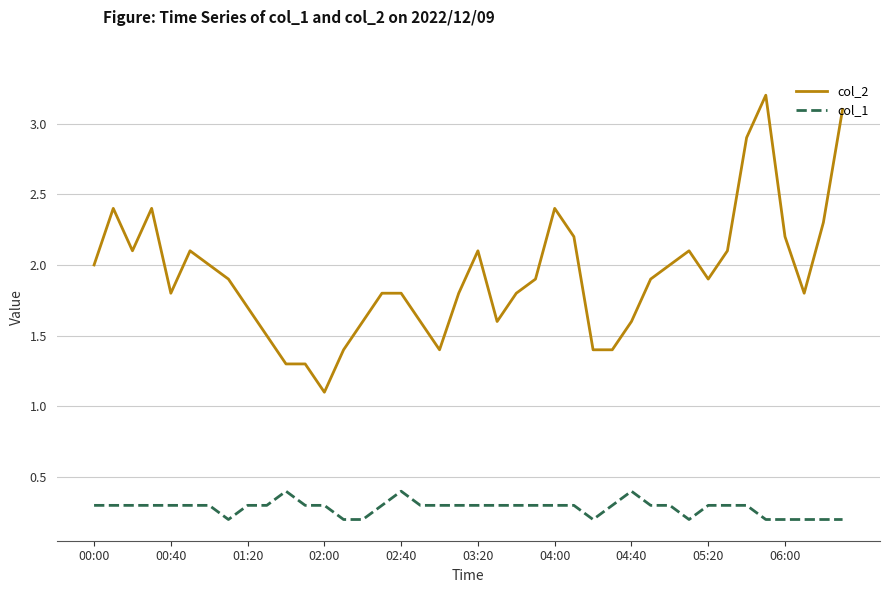

Rank the series by their average value, from lowest to highest.

col_1, col_2